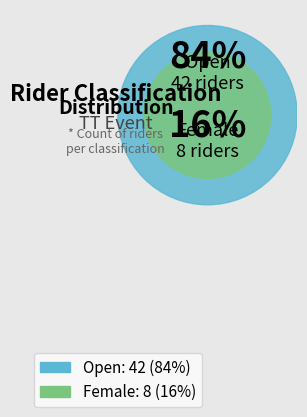

Does Open represent more than half of the total?

Yes